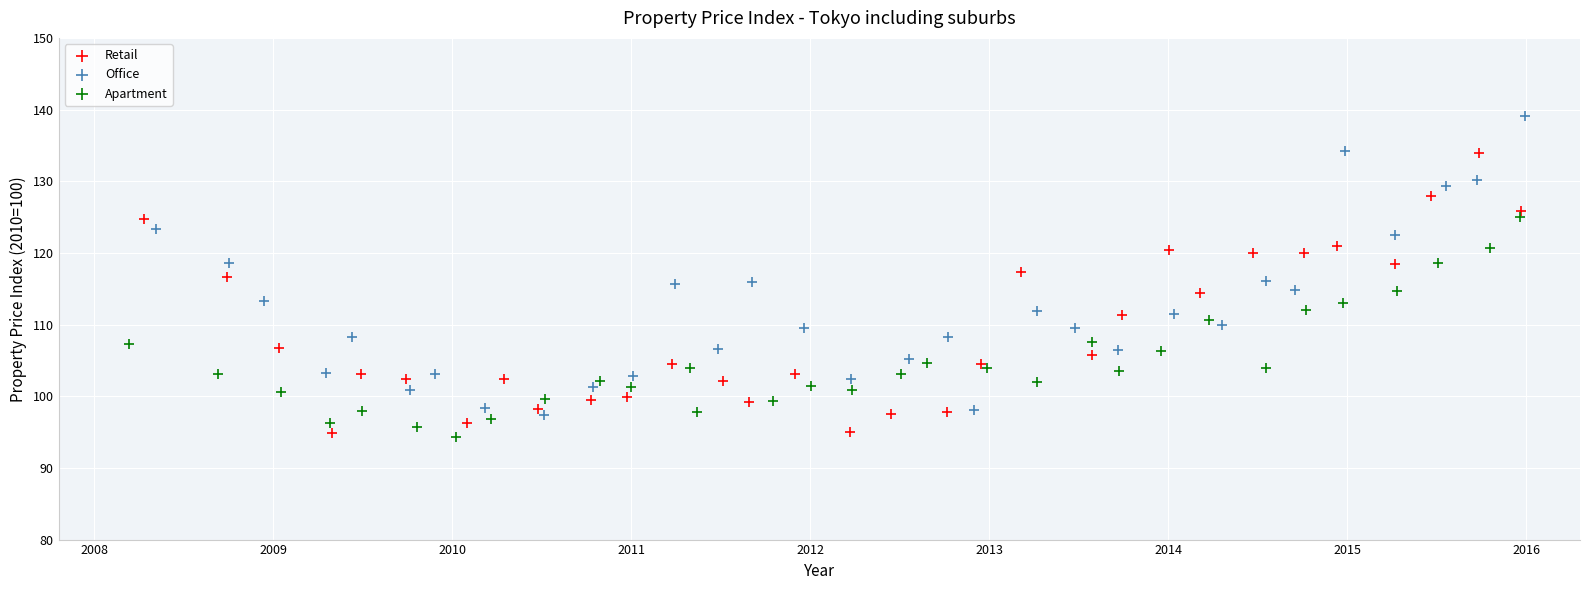

Which series has the largest Y range (max minus min)?

Office